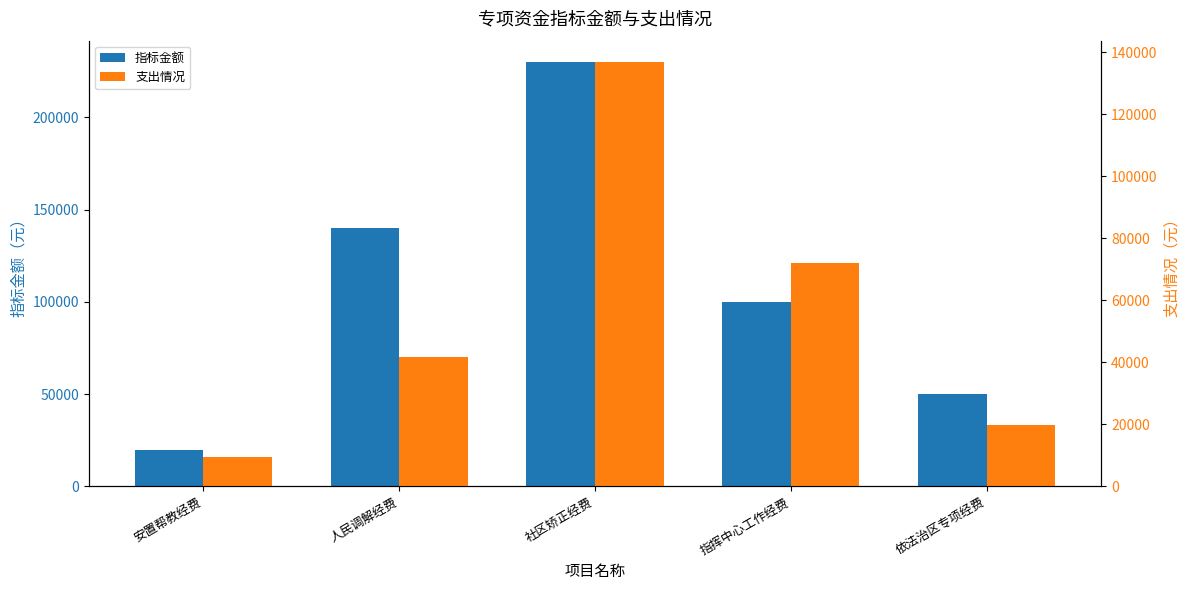

What is the difference between the maximum and second lowest values in the 支出情况 series?

116939.9